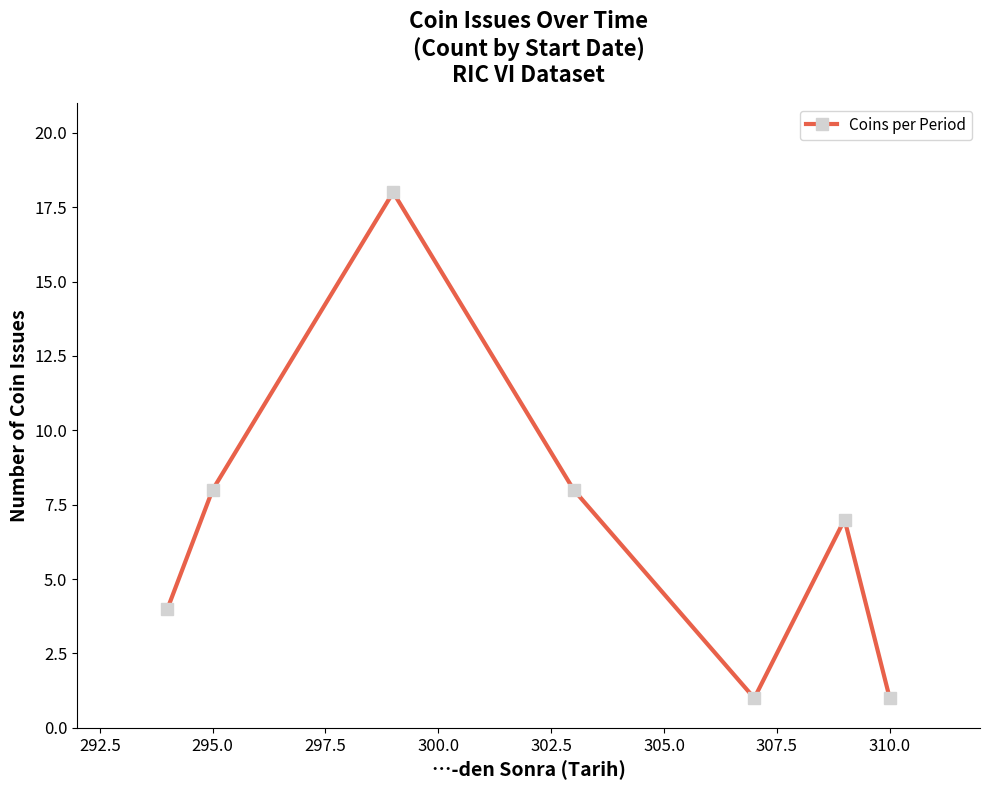

How many interior local valleys (lower than both neighbors) does the data have?

1